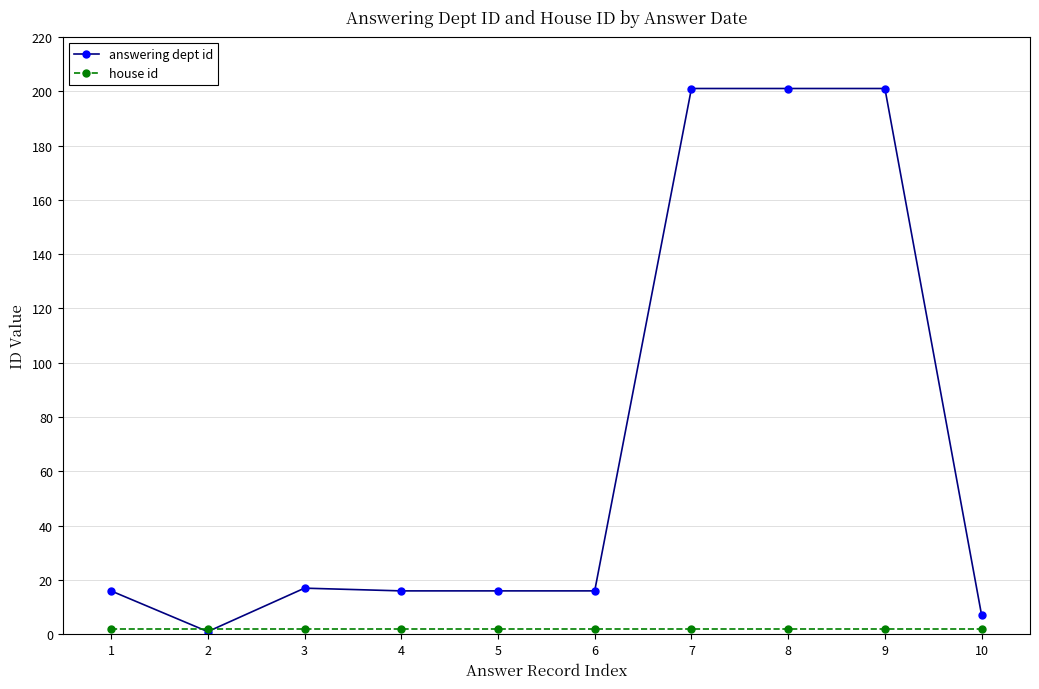

What is the highest value of the answering dept id series?

201